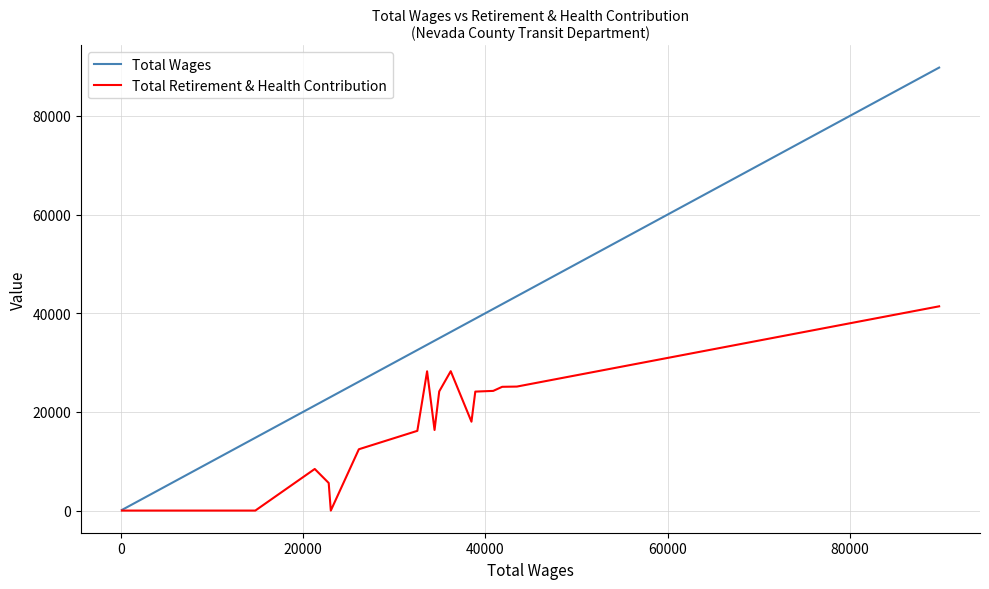

Which series has the largest total across all categories?

Total Wages